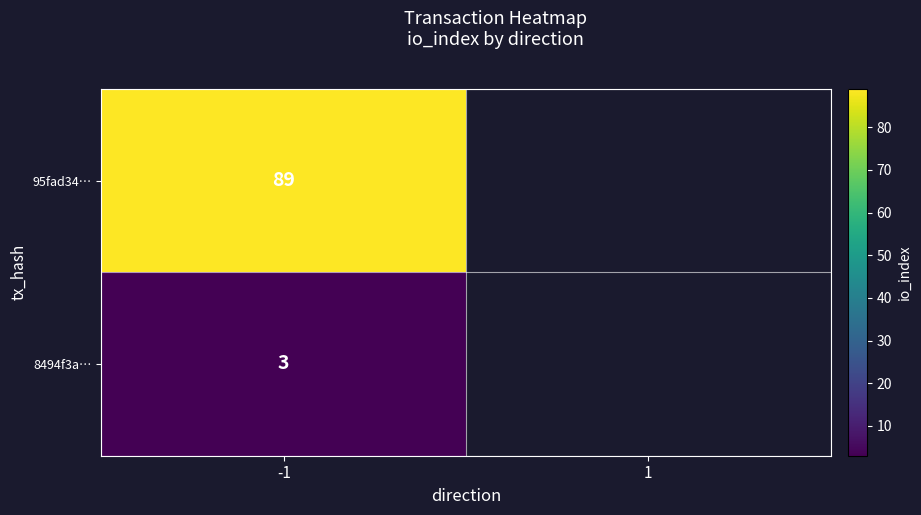

List the series in order of their peak value, highest first.

95fad3419221d83ebd3f545a0df33381562421a, 8494f3a4235073aa7805fefbc9ee271a5a7d8aa